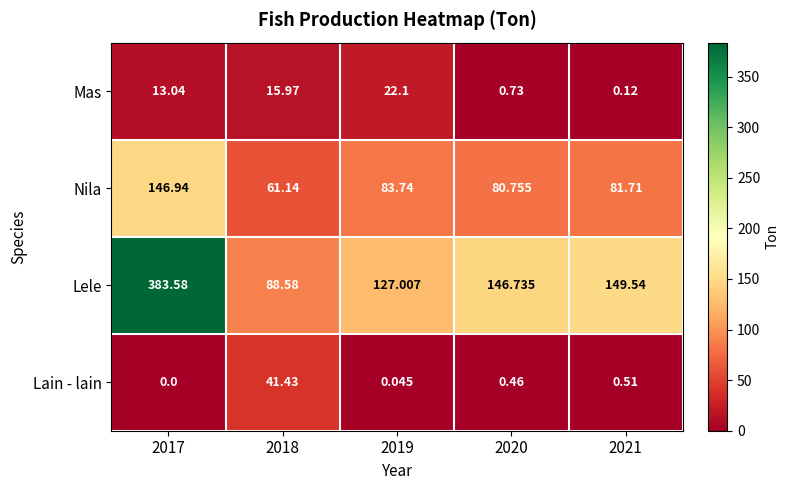

Which series has the largest range (max minus min)?

Lele